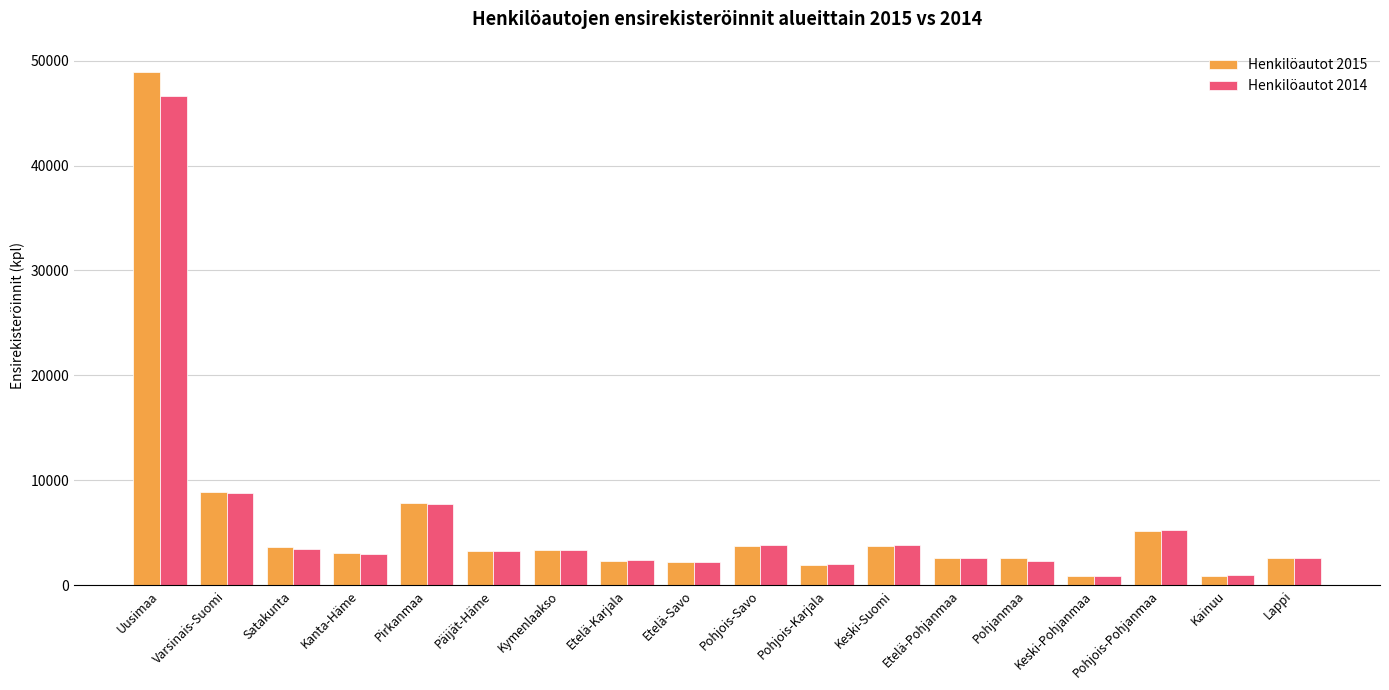

How many groups of bars are there?

18